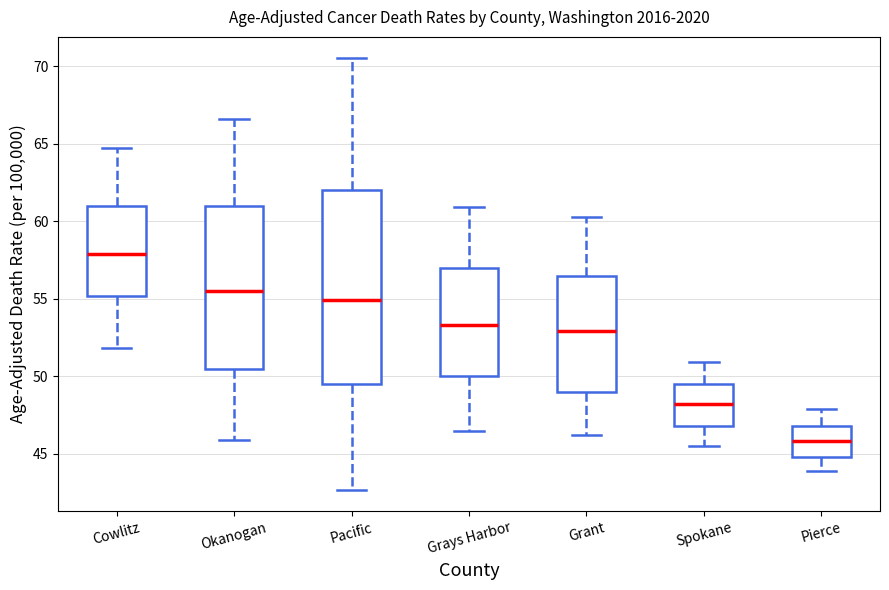

Reading left to right, read every box against the y-axis: the position of its median line, the range the box covers, and the ends of its whiskers. The values are not printed on the chart, so give them approximately, as read against the axis.

Cowlitz: median 58.0, box 55.0 to 61.0, whiskers 52.0 to 64.5
Okanogan: median 55.5, box 50.5 to 61.0, whiskers 46.0 to 66.5
Pacific: median 55.0, box 49.5 to 62.0, whiskers 42.5 to 70.5
Grays Harbor: median 53.5, box 50.0 to 57.0, whiskers 46.5 to 61.0
Grant: median 53.0, box 49.0 to 56.5, whiskers 46.0 to 60.5
Spokane: median 48.0, box 47.0 to 49.5, whiskers 45.5 to 51.0
Pierce: median 46.0, box 45.0 to 47.0, whiskers 44.0 to 48.0